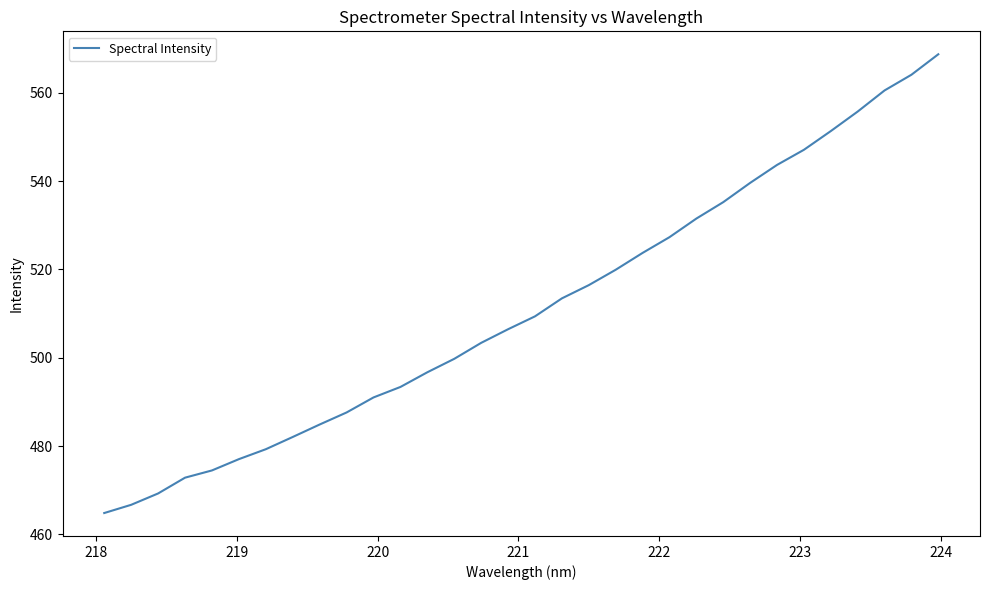

What is the difference between the maximum and minimum values?

103.9